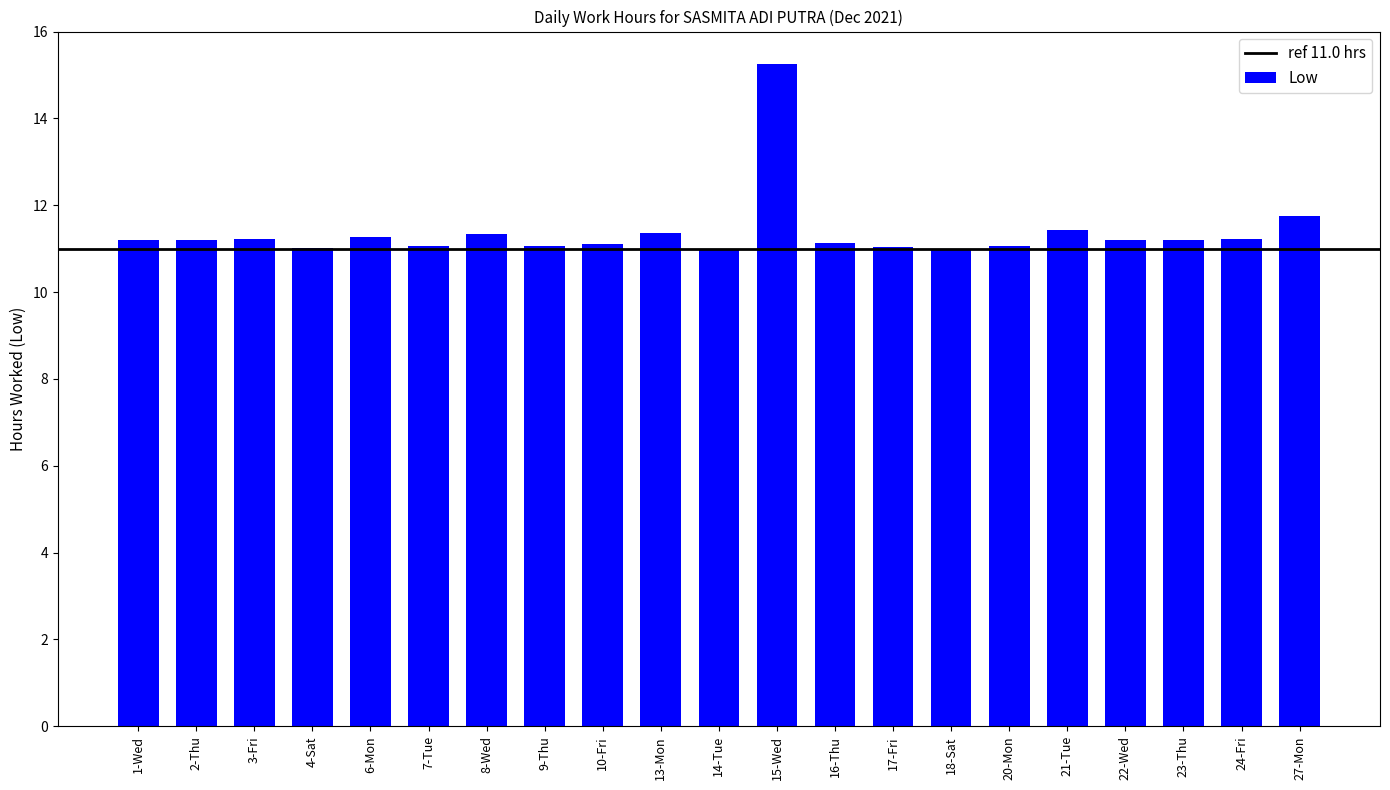

What is the change in value from 2-Thu to 4-Sat?

-0.2